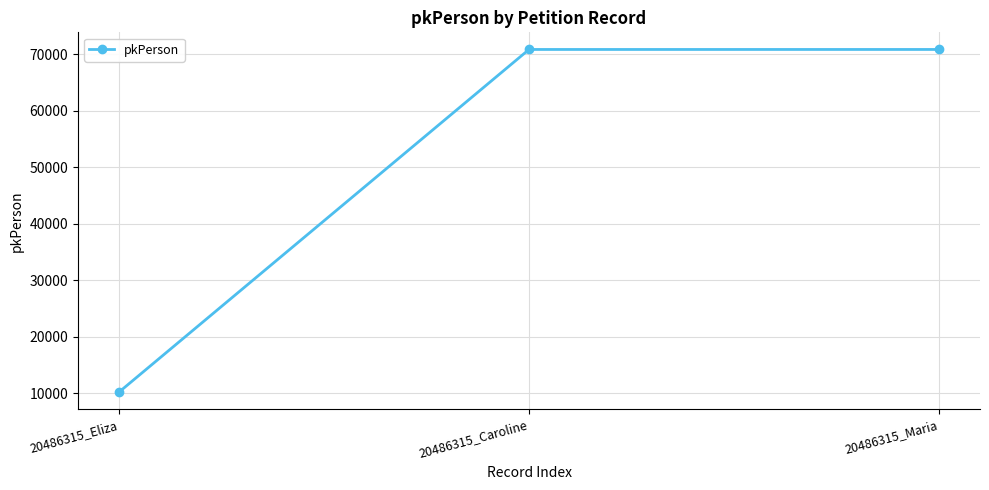

What position from the right is 20486315_Eliza?

3